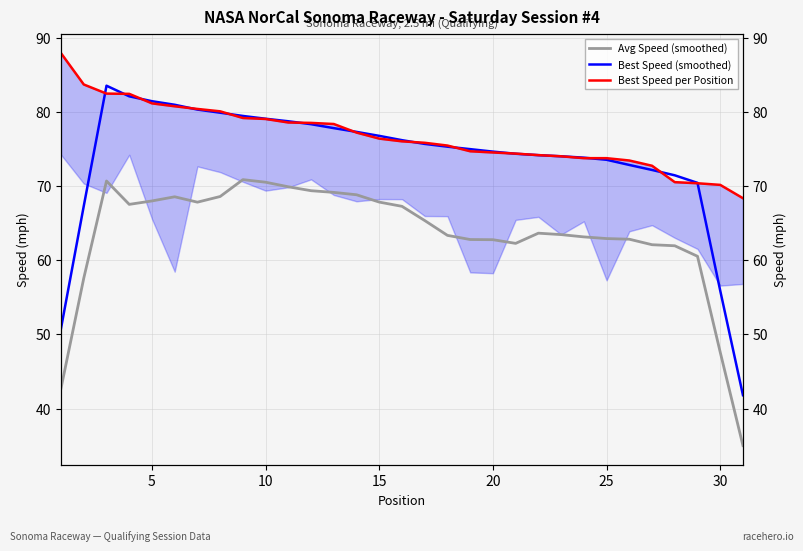

List the series in order of their overall mean, highest first.

Best Speed per Position, Best Speed (smoothed), Avg Speed (smoothed)